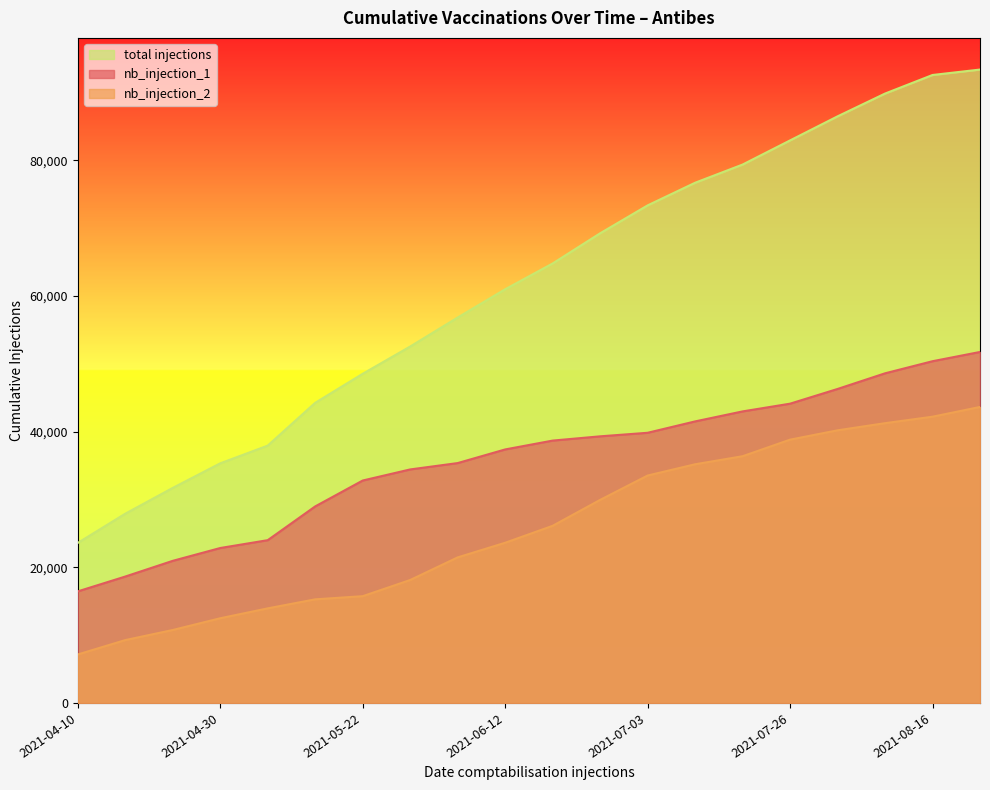

Rank the series at 2021-04-17 from lowest to highest value.

nb_injection_2, nb_injection_1, total injections